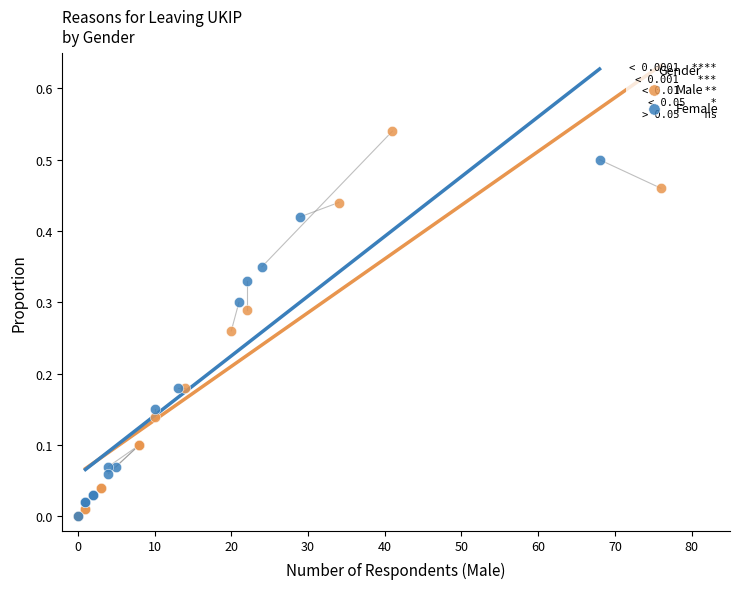

What are all the series names shown in the legend?

Male, Female